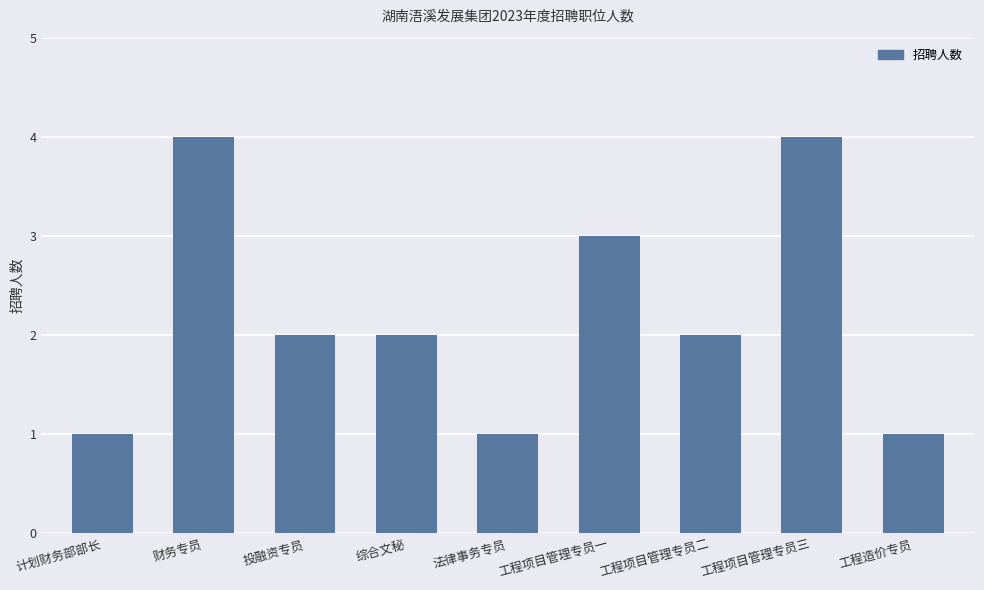

Reading right to left, what are all the values shown in this chart?

1	4	2	3	1	2	2	4	1